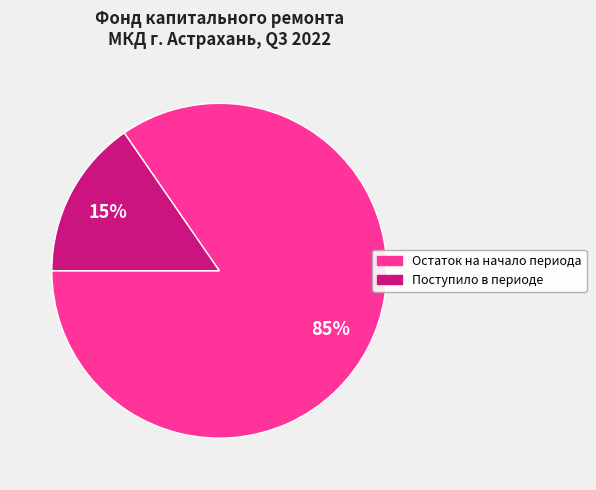

Is there a majority slice in this chart?

Yes